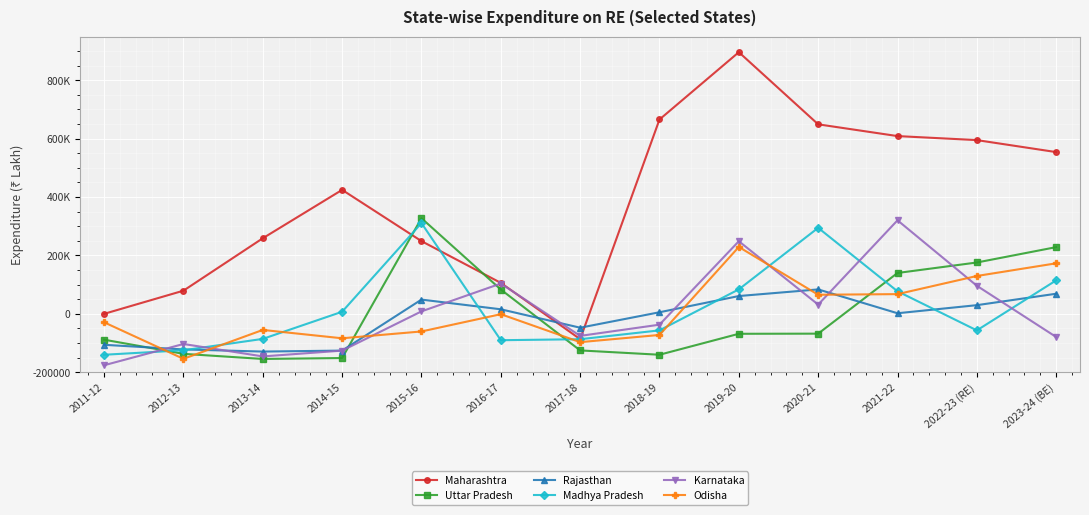

Which series has the largest total across all categories?

Maharashtra